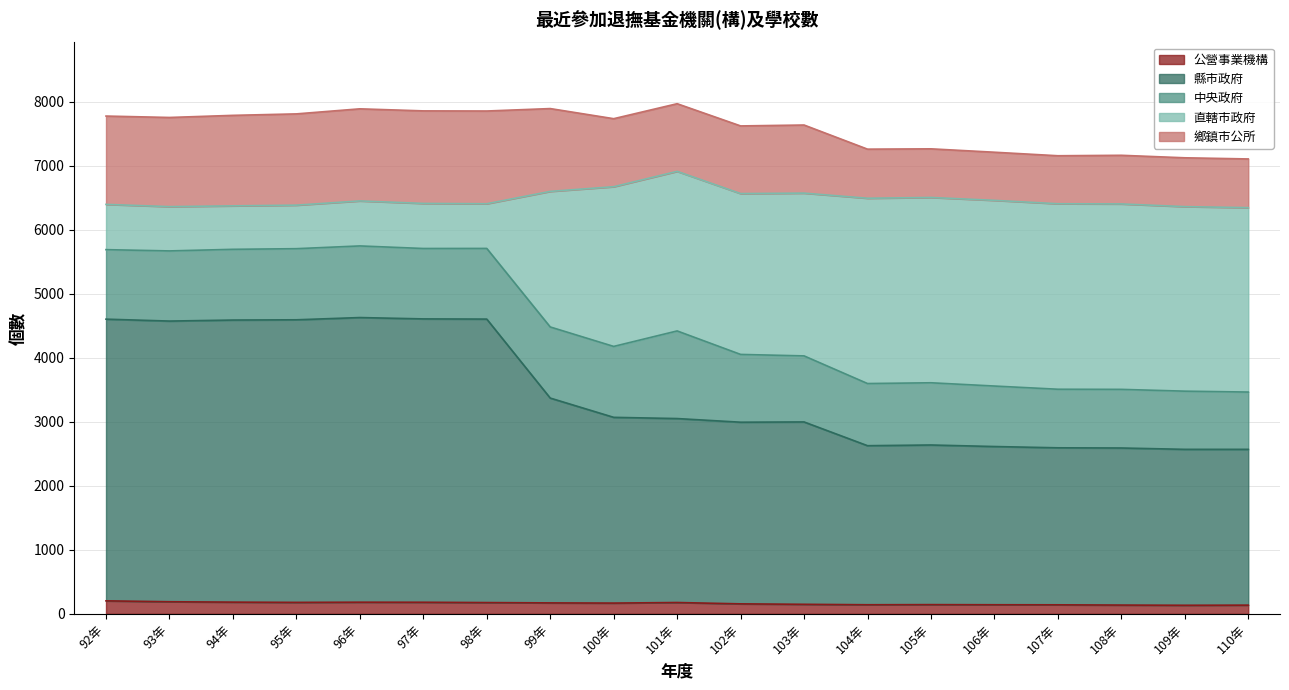

What is the highest value of the 公營事業機構 series?

203